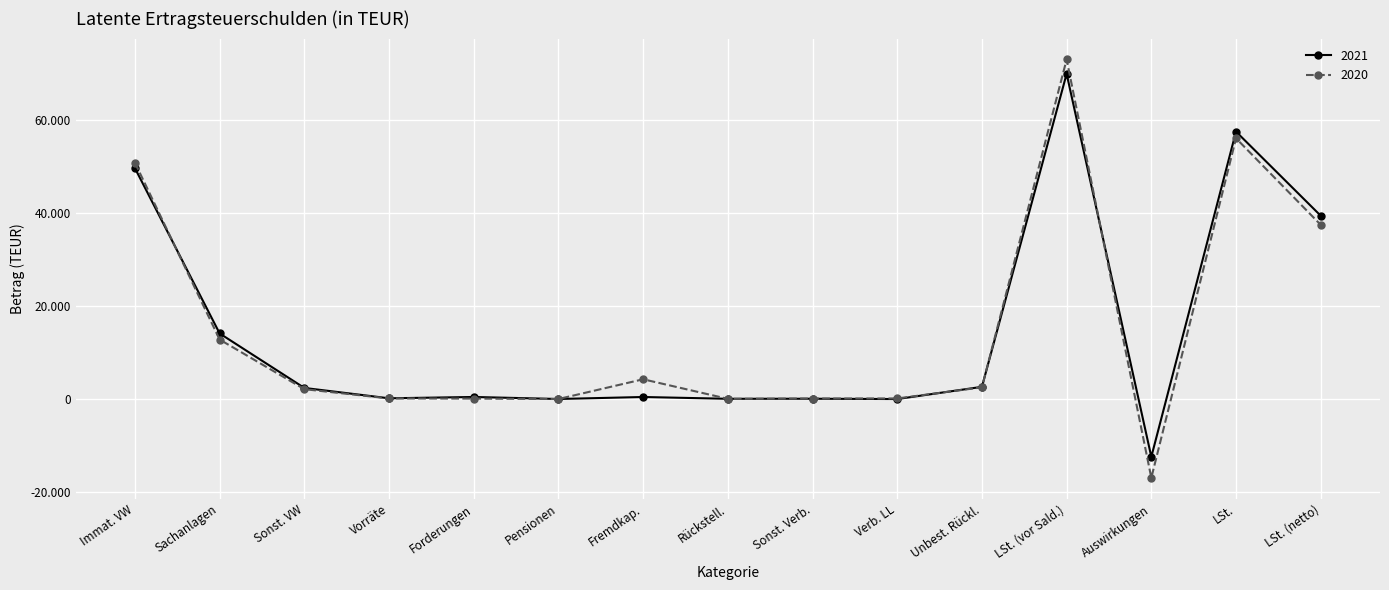

Does the chart have visible grid lines?

Yes